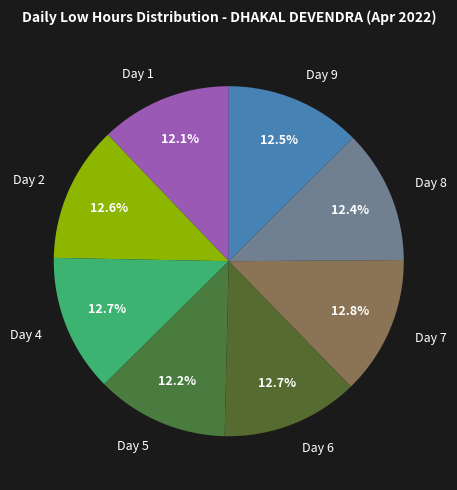

The Day 4 slice represents 13% of the pie. True or false?

True